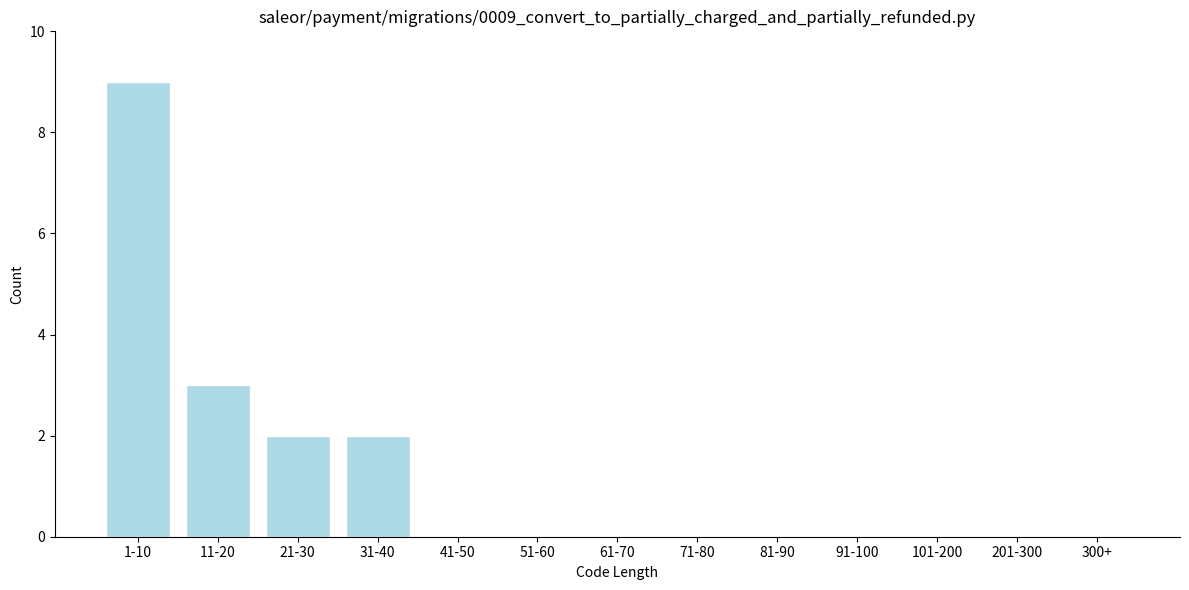

Reading right to left, transcribe all the data shown in this chart.

300+=0	201-300=0	101-200=0	91-100=0	81-90=0	71-80=0	61-70=0	51-60=0	41-50=0	31-40=2	21-30=2	11-20=3	1-10=9